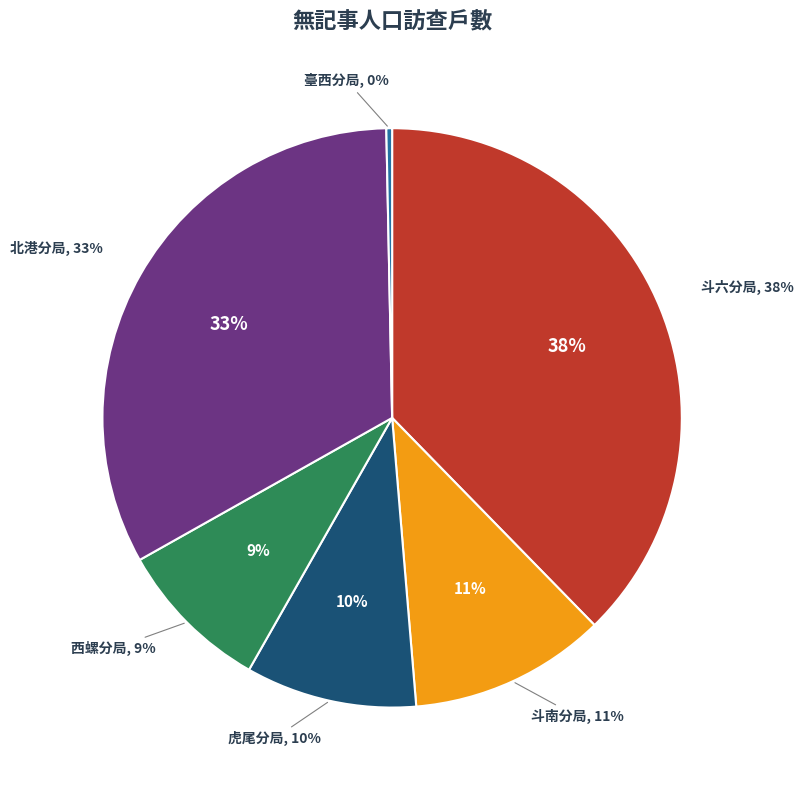

What percentage is the 北港分局 slice, to the nearest percent?

33%